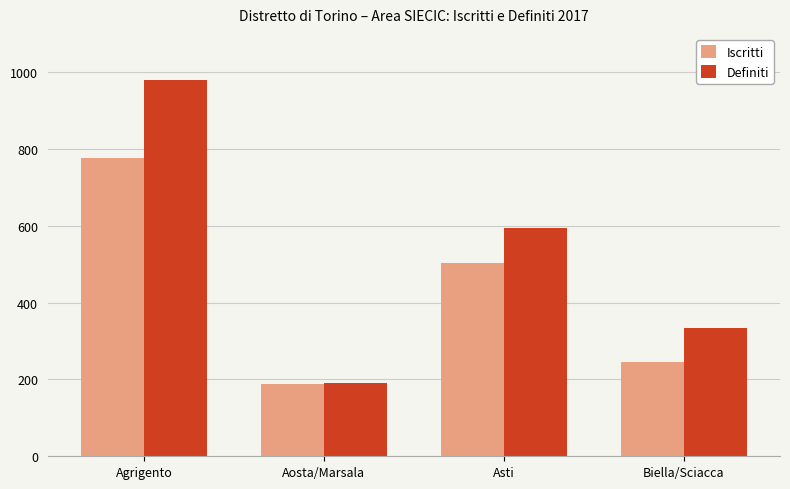

Is it true that Iscritti equals 189 at Aosta/Marsala?

True